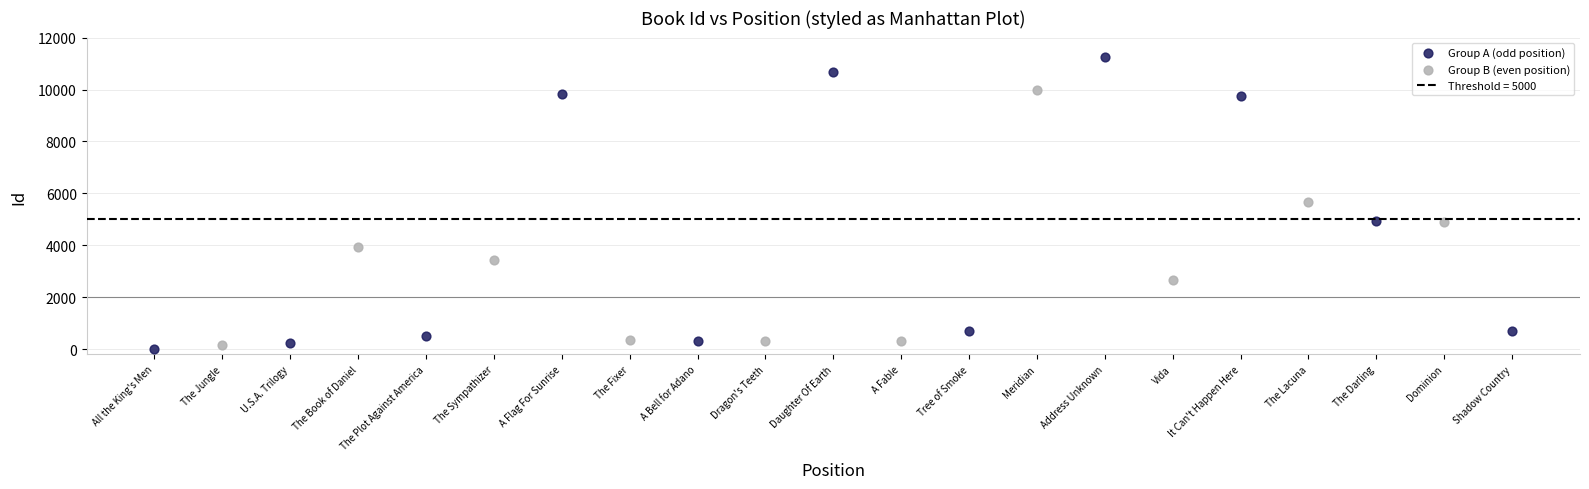

Which series contains the highest Y value?

Group A (odd position)